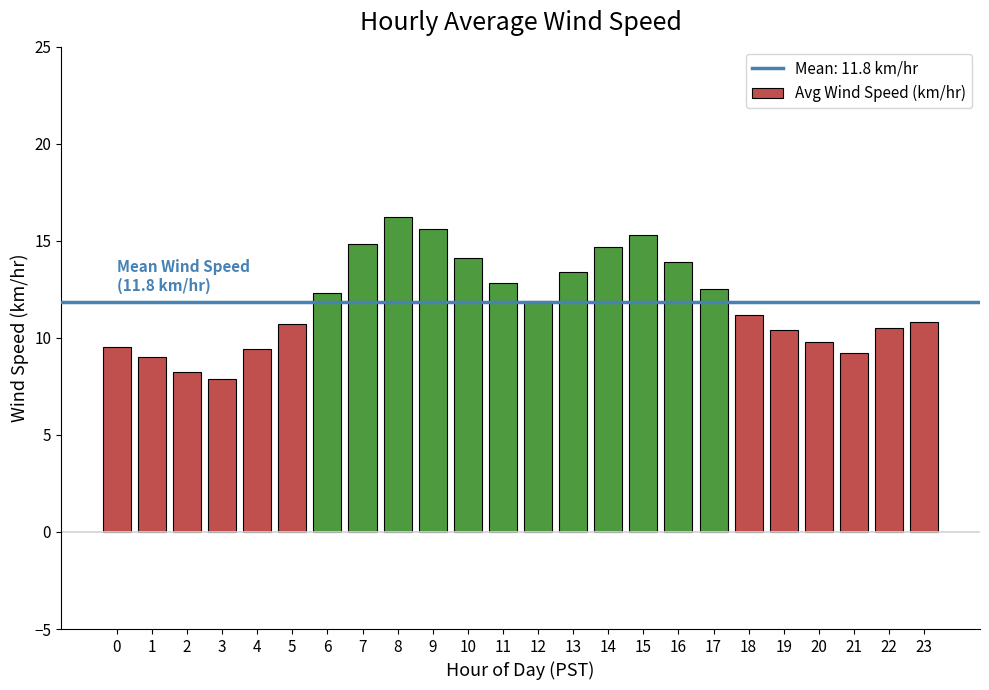

At which category does the chart reach its peak across all series?

8